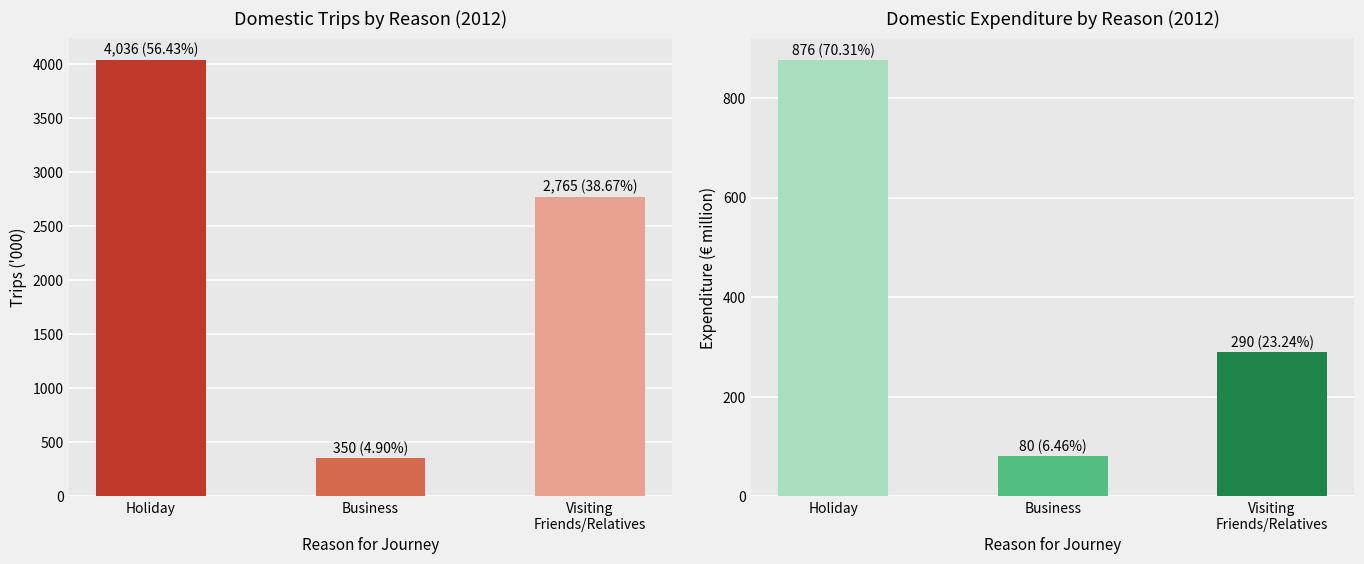

What are all the series names shown in the legend?

Trips (000), Expenditure (€m)